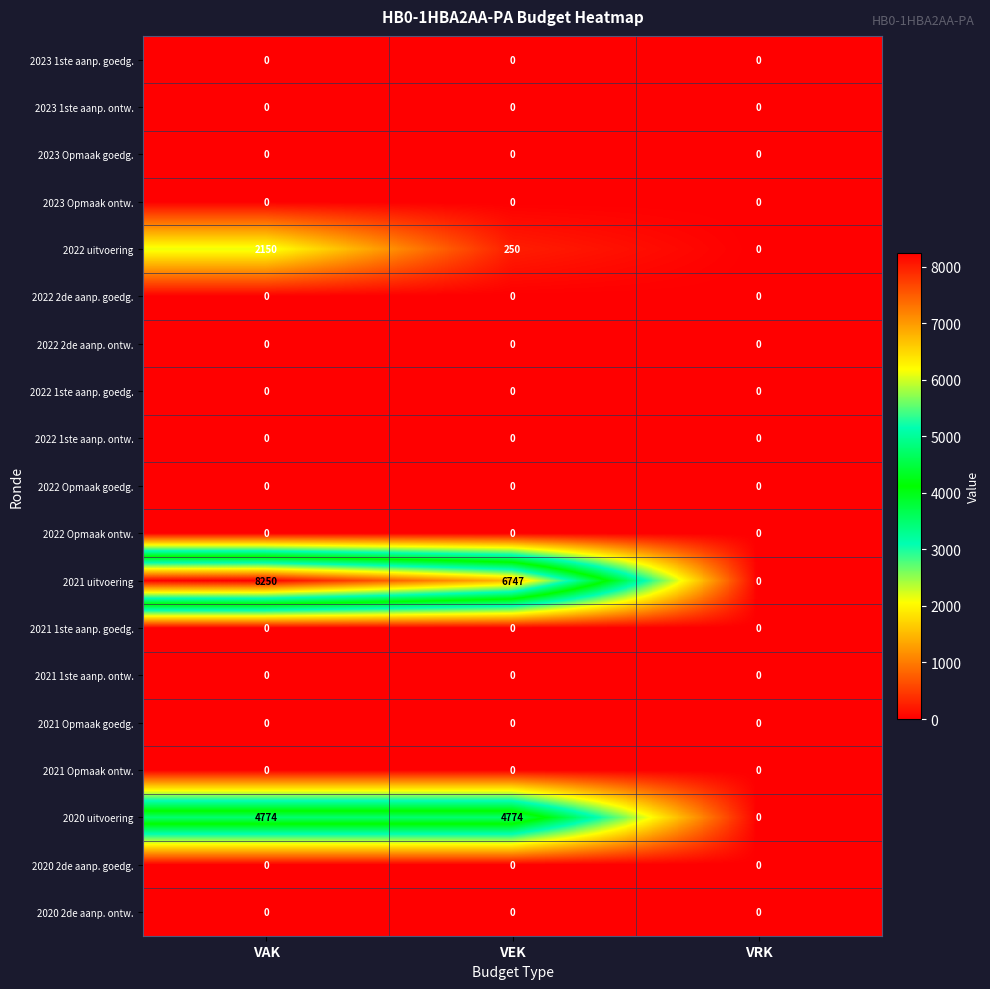

What is the sum of all 2020 uitvoering values?

9548